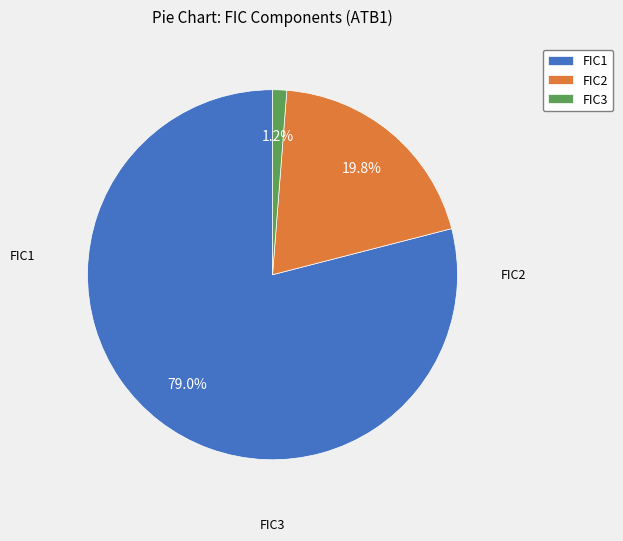

What is the largest slice in the pie chart?

FIC1